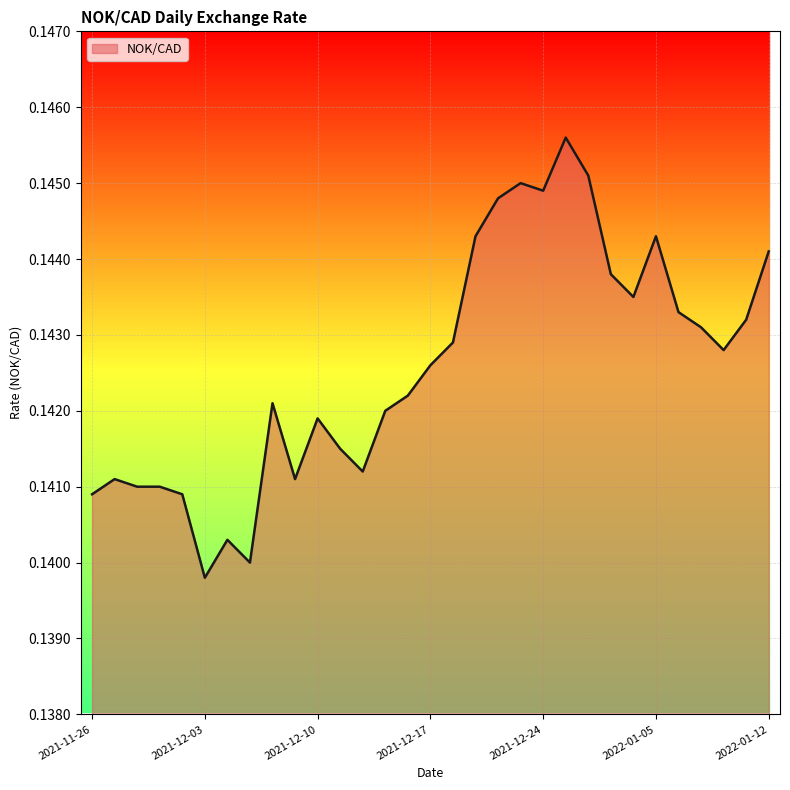

List the labels in order of value, largest first.

2021-12-29, 2021-12-30, 2021-12-23, 2021-12-24, 2021-12-22, 2021-12-21, 2022-01-05, 2022-01-12, 2021-12-31, 2022-01-04, 2022-01-06, 2022-01-11, 2022-01-07, 2021-12-20, 2022-01-10, 2021-12-17, 2021-12-16, 2021-12-08, 2021-12-15, 2021-12-10, 2021-12-13, 2021-12-14, 2021-11-29, 2021-12-09, 2021-11-30, 2021-12-01, 2021-11-26, 2021-12-02, 2021-12-06, 2021-12-07, 2021-12-03